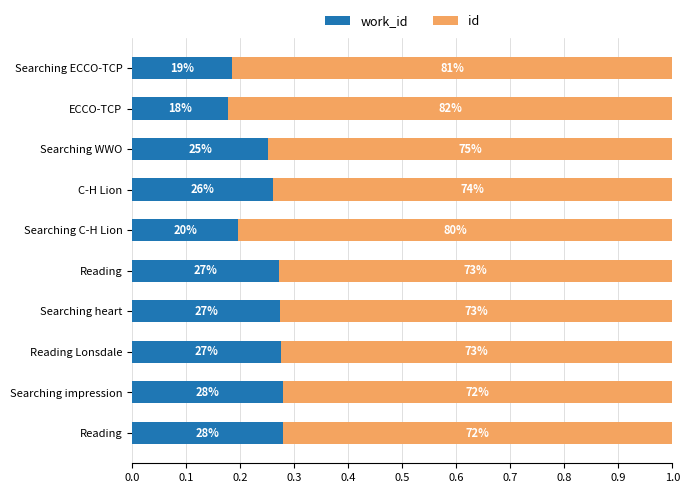

What are all the series names shown in the legend?

work_id, id